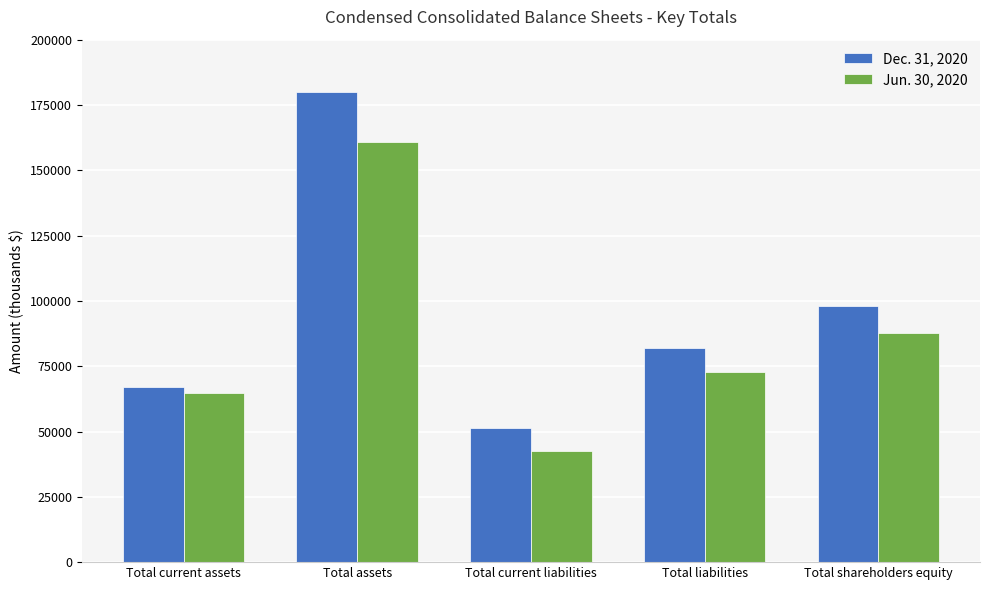

How many groups of bars are there?

5